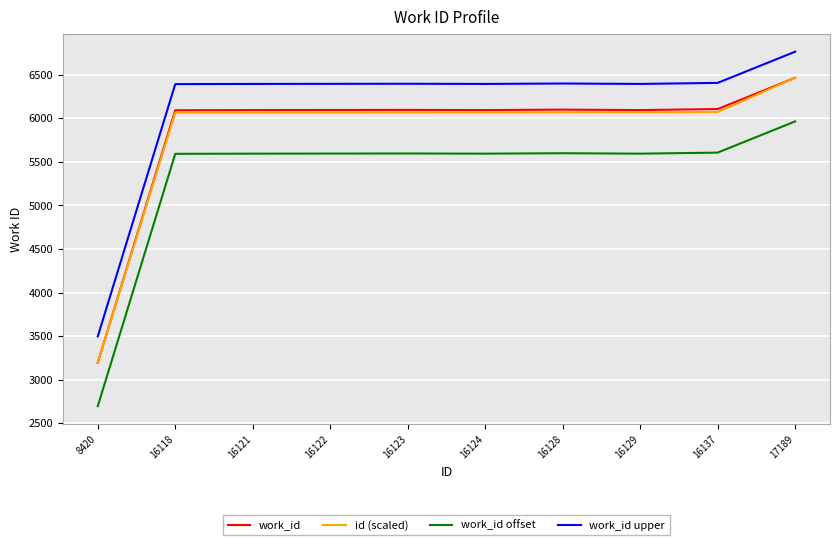

The work_id upper series shows 6392.0 at 16118. True or false?

True